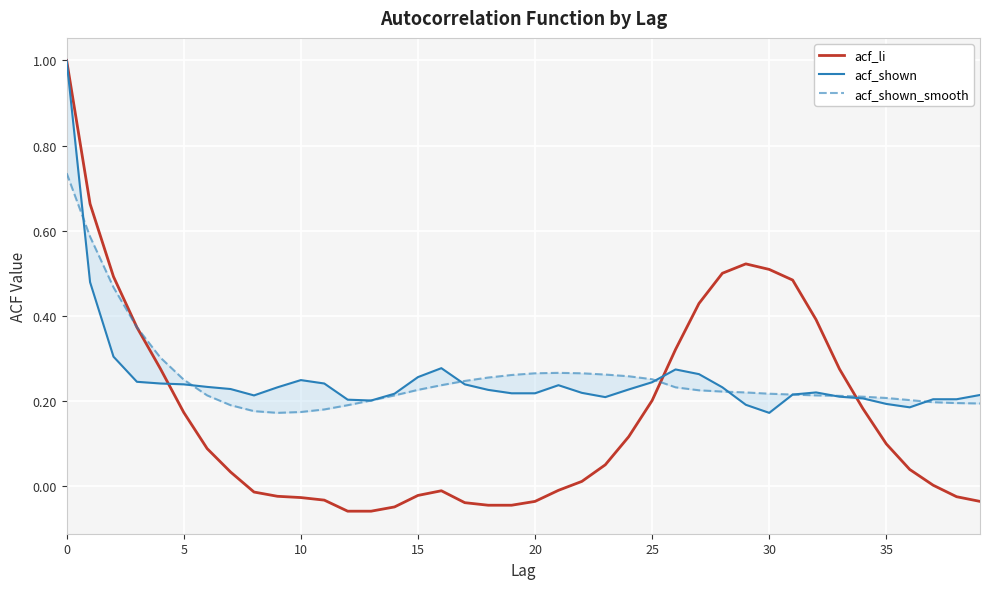

Rank the series by their maximum value, from lowest to highest.

acf_shown_smooth, acf_li, acf_shown